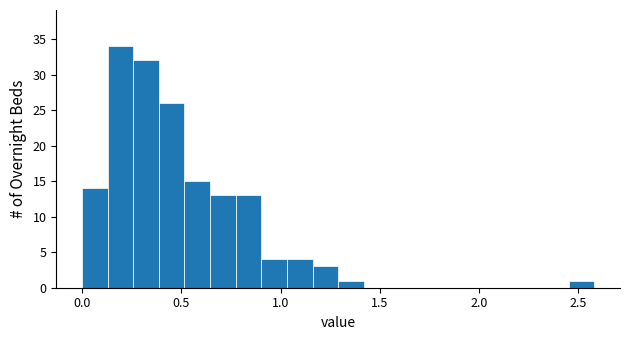

Around what value on the x-axis is the tallest bar? Give the approximate position of its centre, as read against the axis.

0.20